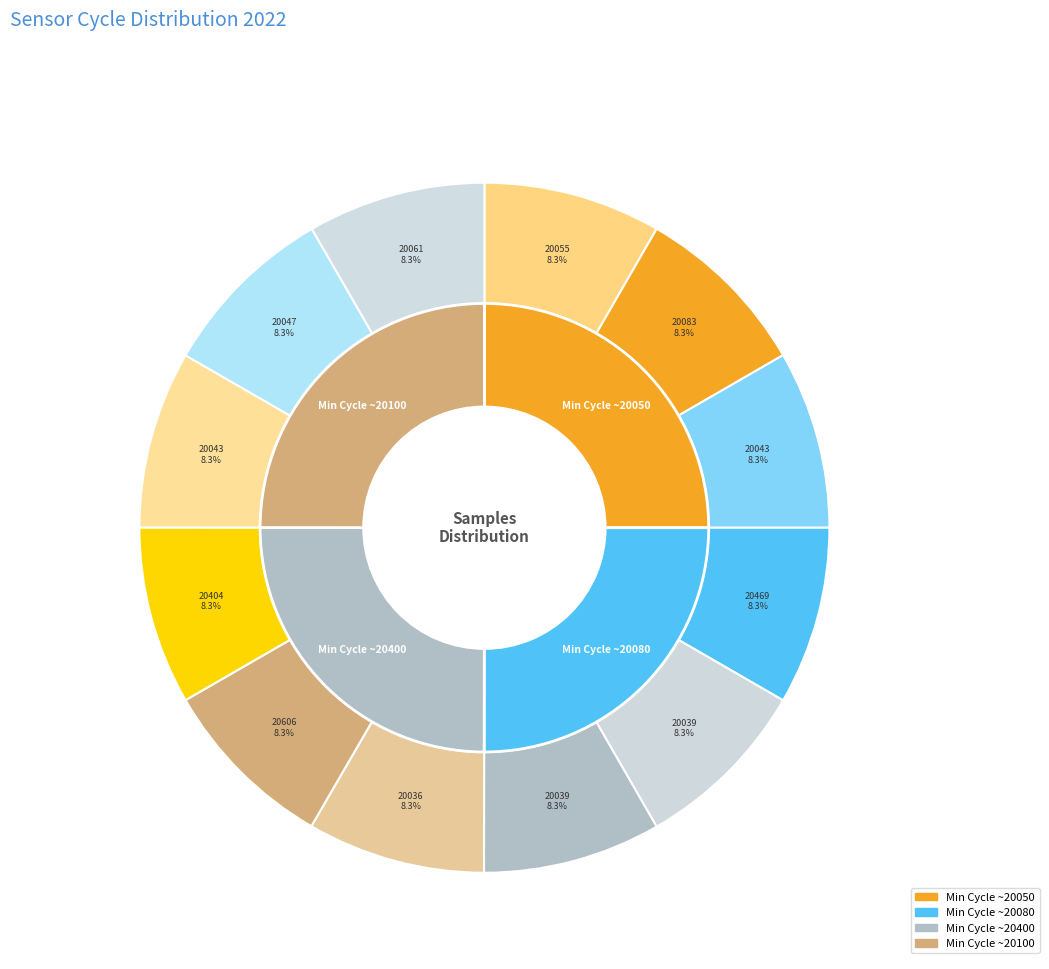

Rank the categories by value from highest to lowest.

20036, 20469, 20039, 20047, 20083, 20404, 20043, 20039, 20061, 20055, 20043, 20606